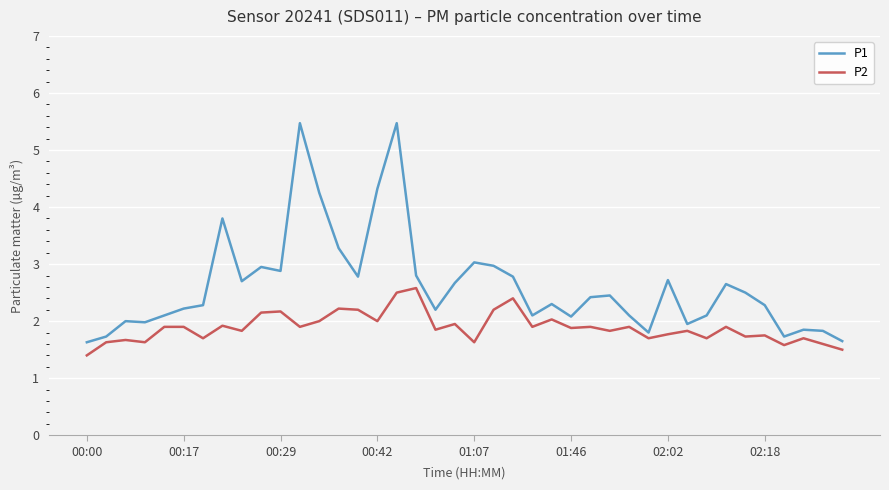

True or false: P1 and P2 cross at least once.

False